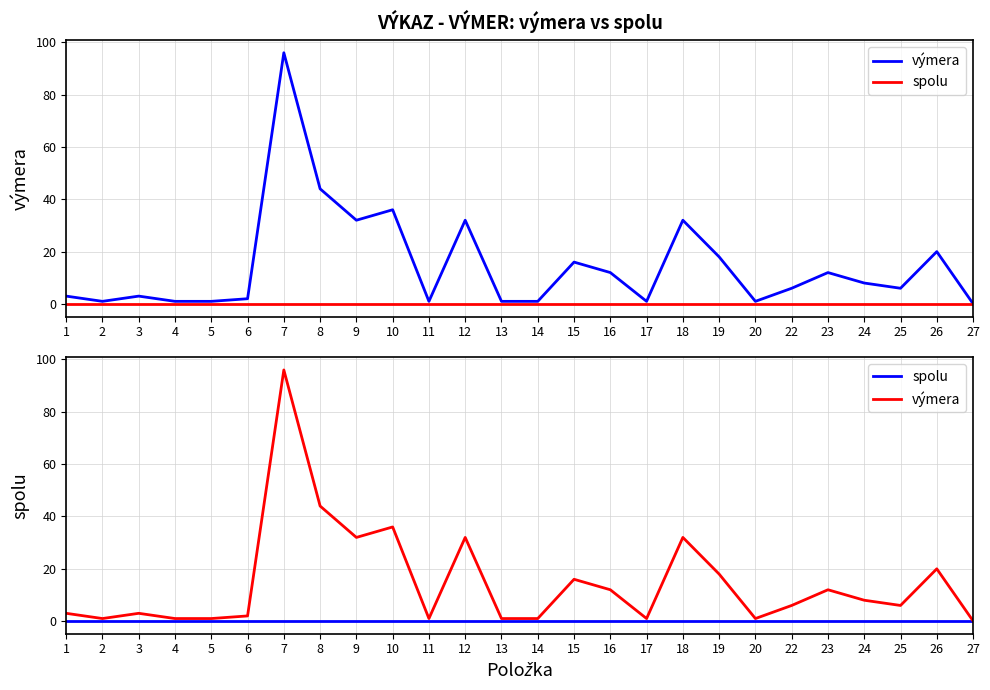

Is this an area chart (filled region under the line)?

No